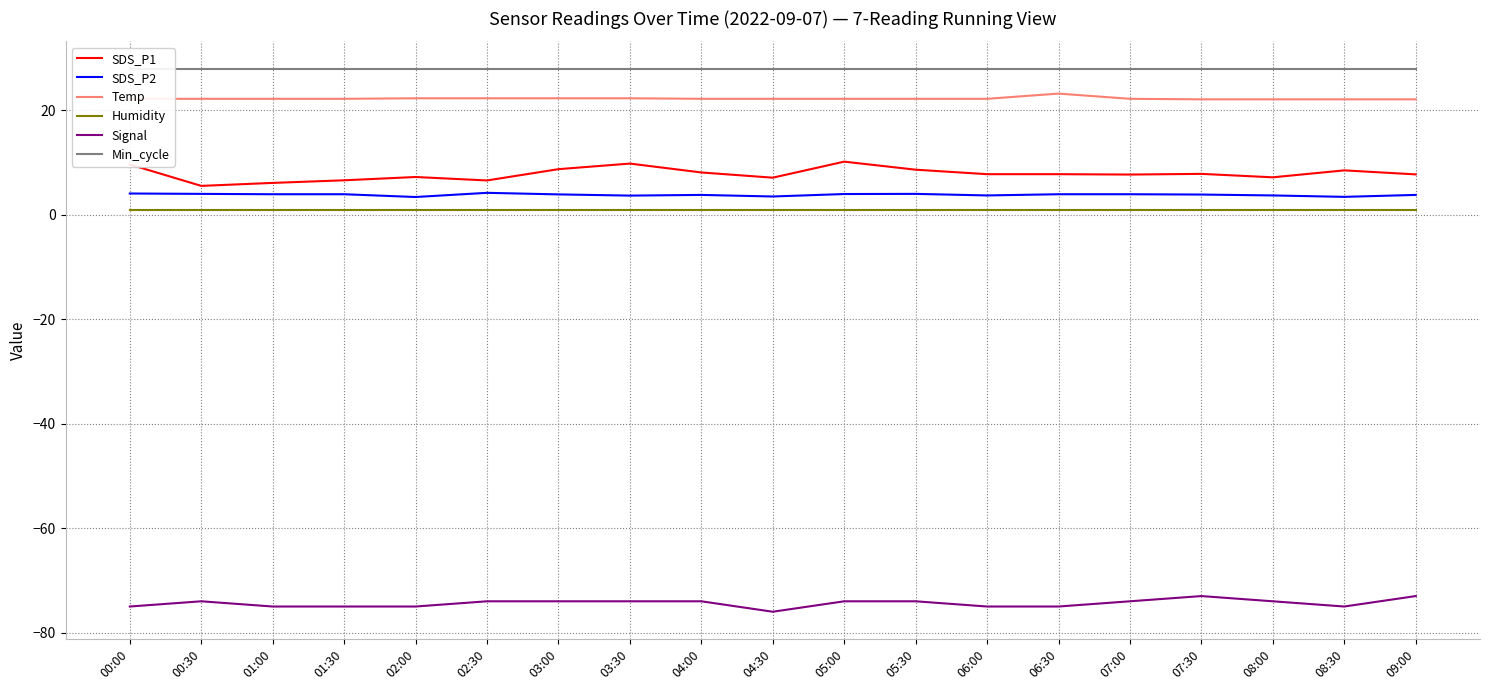

What is the highest value of the Humidity series?

1.0